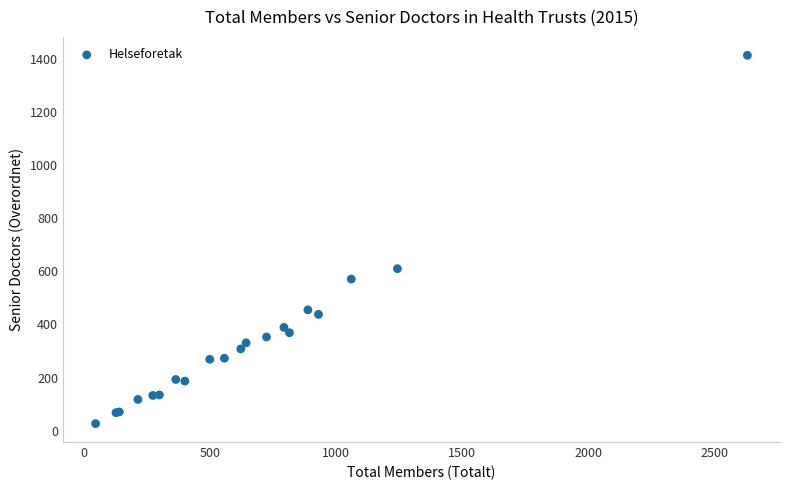

What Y value in the scatter plot is closest to 720?

610